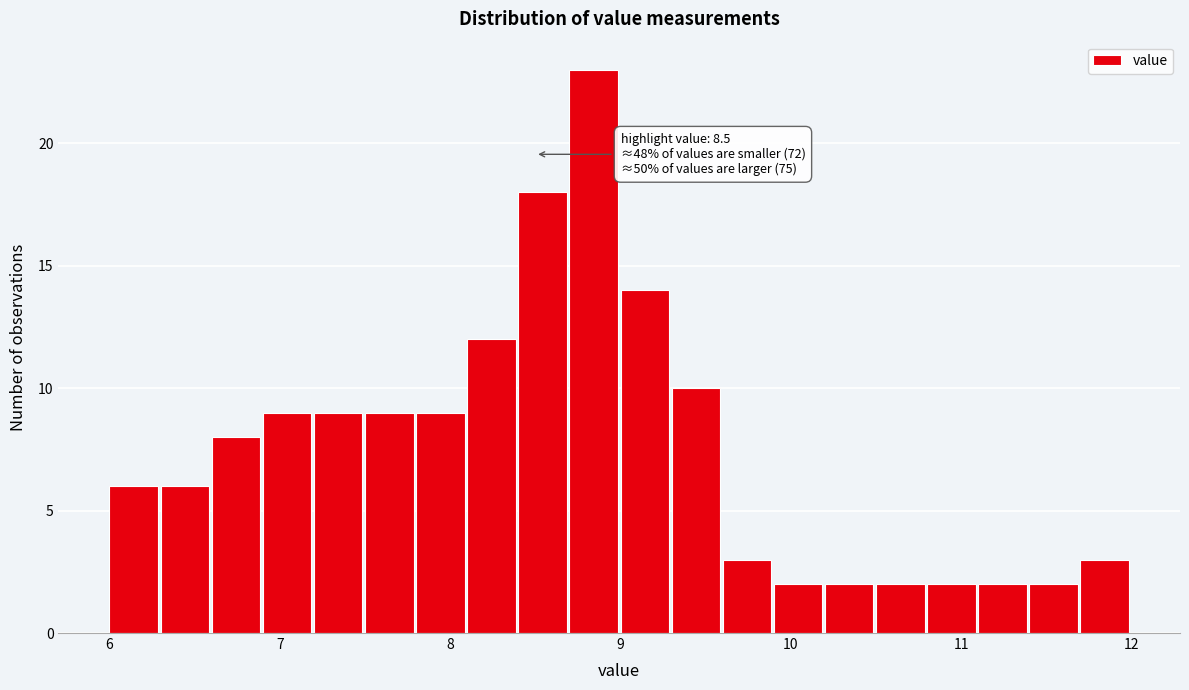

Around what value on the x-axis is the tallest bar? Give the approximate position of its centre, as read against the axis.

8.8